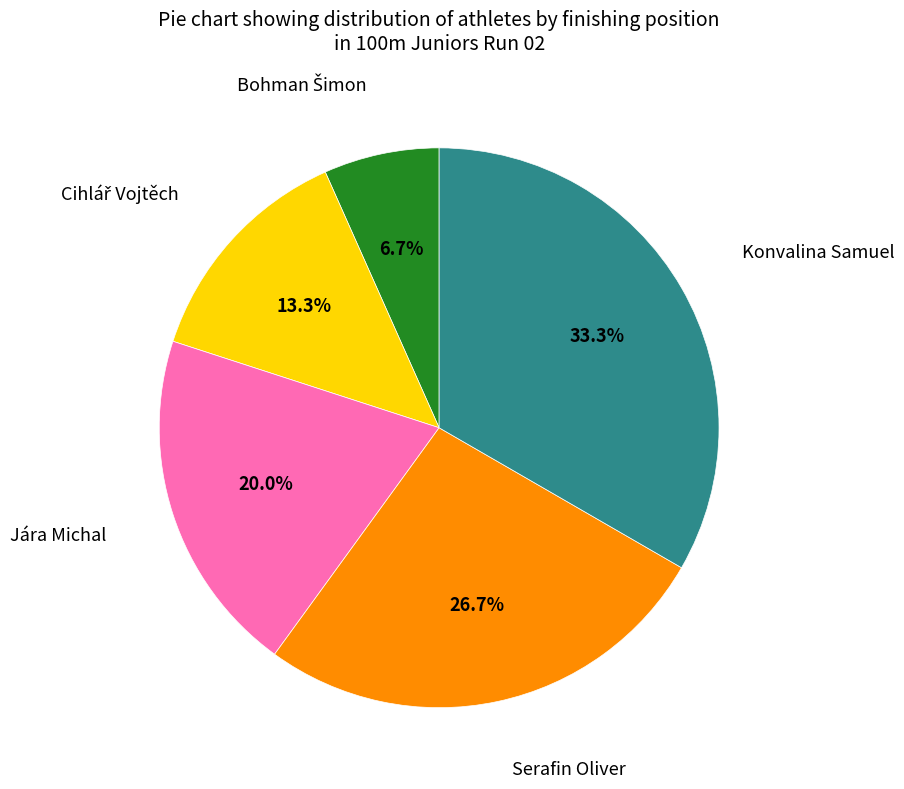

Is there any slice that represents more than half of the pie?

No